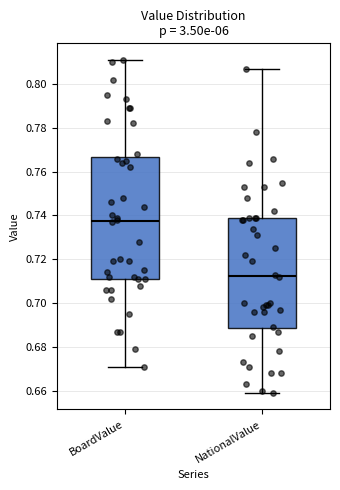

Reading left to right, read every box against the y-axis: the position of its median line, the range the box covers, and the ends of its whiskers. The values are not printed on the chart, so give them approximately, as read against the axis.

BoardValue: median 0.738, box 0.712 to 0.766, whiskers 0.672 to 0.812
NationalValue: median 0.712, box 0.688 to 0.740, whiskers 0.660 to 0.808